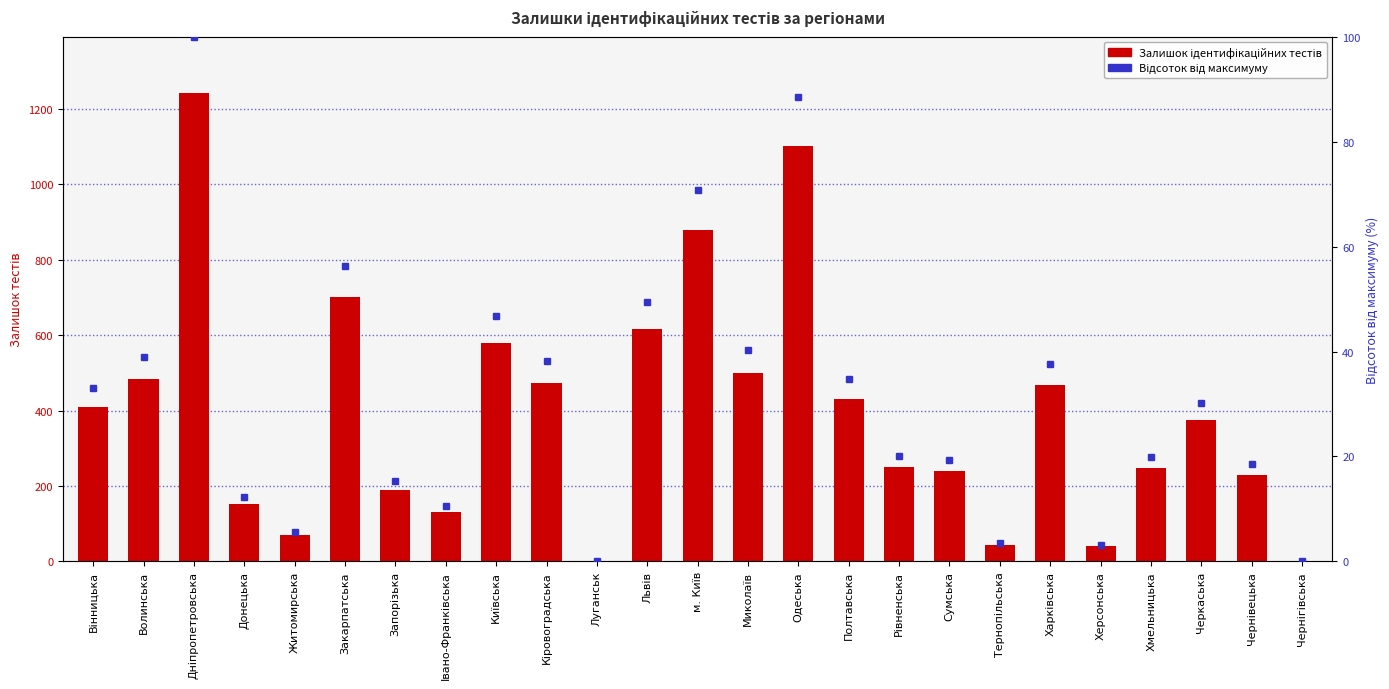

Reading left to right, list all the values displayed in this chart.

410	483	1242	152	70	700	190	130	580	474	0	615	878	500	1100	431	250	239	43	468	40	248	375	230	0